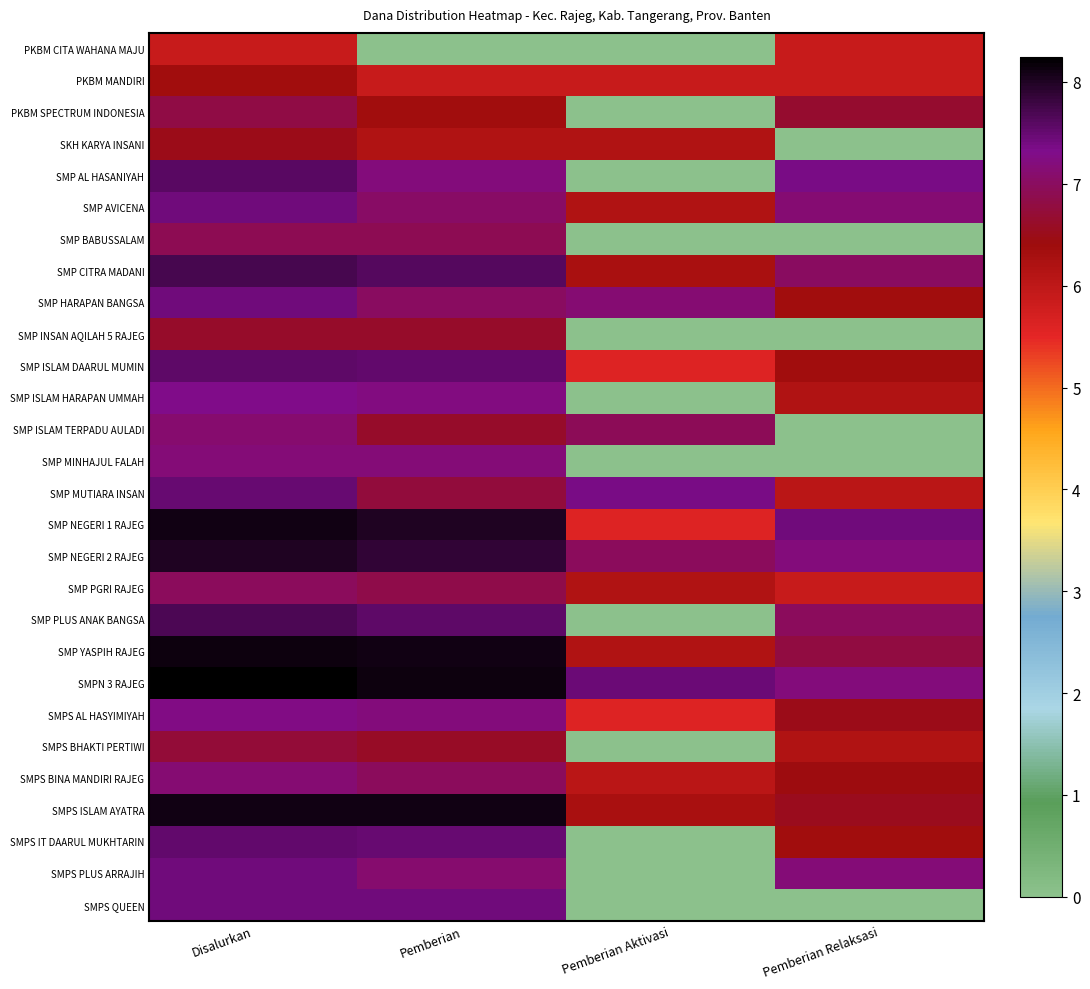

Between Pemberian Aktivasi and Pemberian Relaksasi, which is larger?

Pemberian Relaksasi